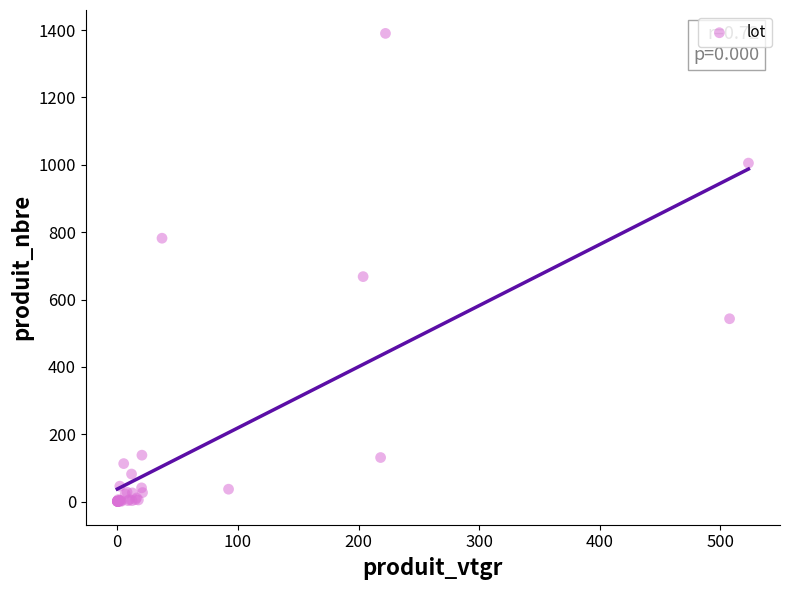

What Y value in the scatter plot is closest to 695?

668